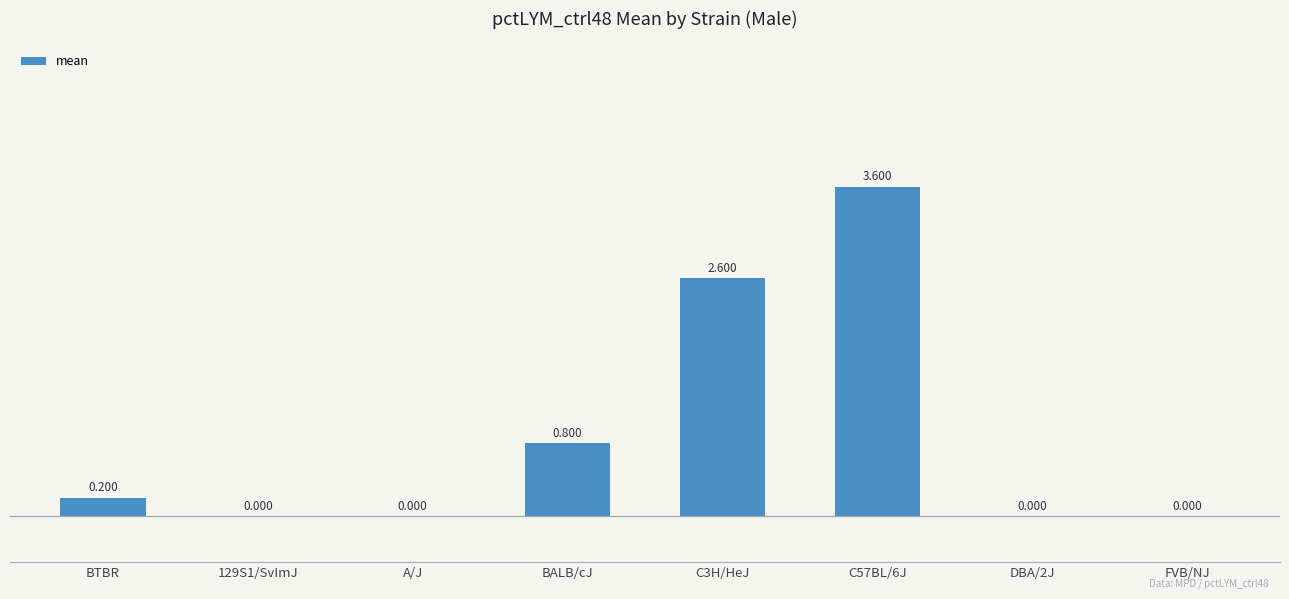

The value at A/J is 0.0. True or false?

True